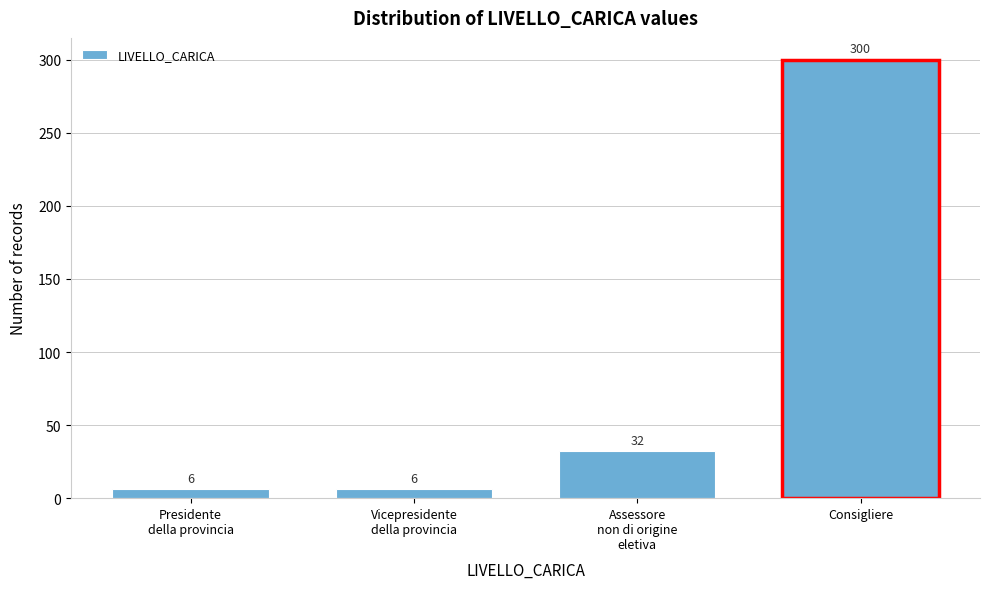

Reading right to left, list all the values displayed in this chart.

300	32	6	6